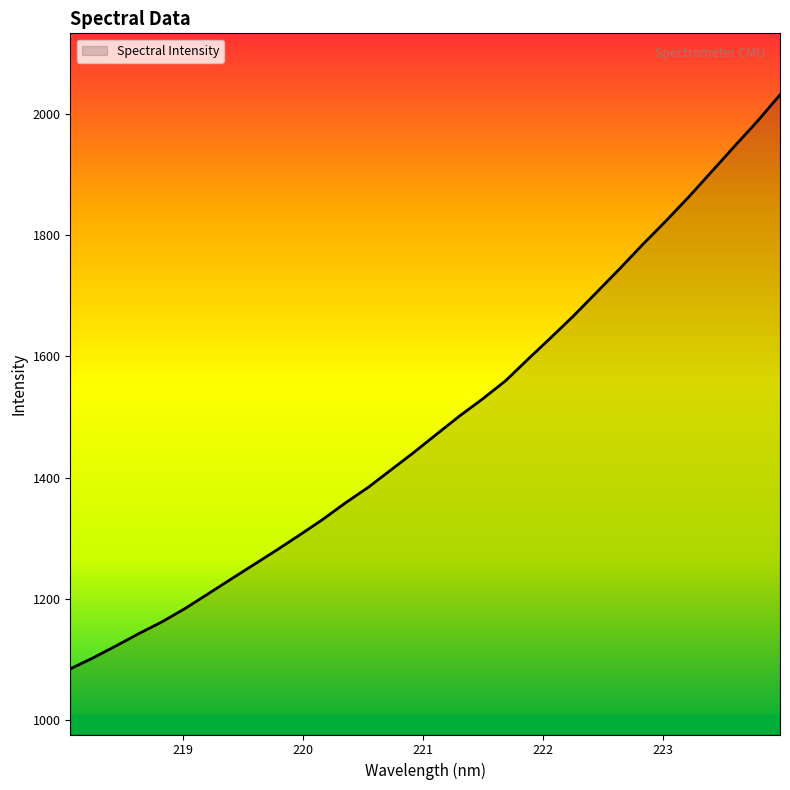

What is the minimum value shown in the chart?

1084.0